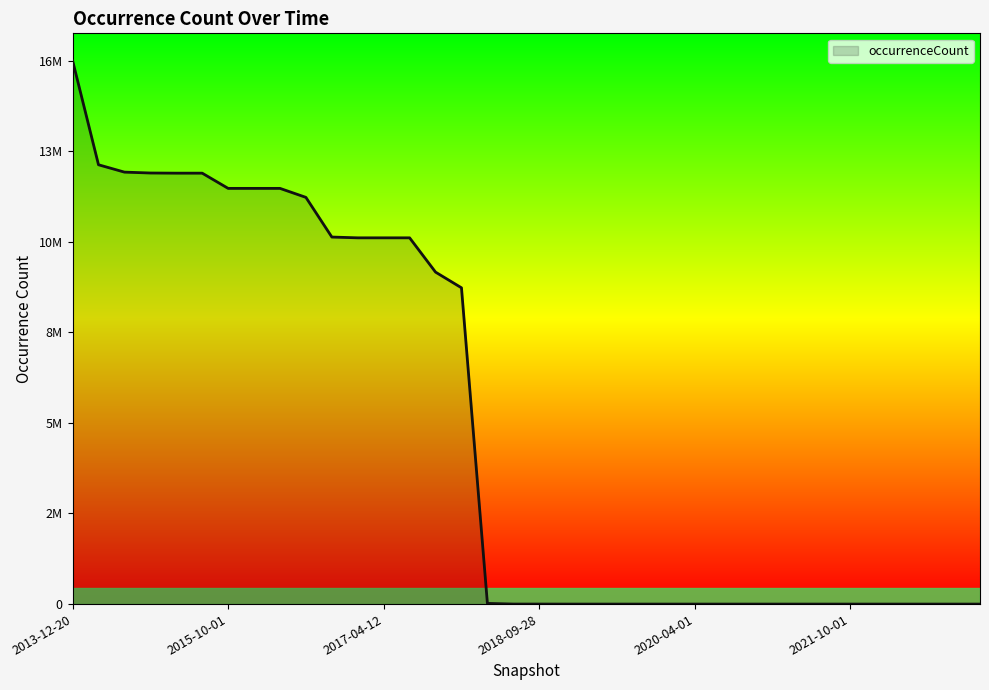

Is this an area chart (filled region under the line)?

Yes